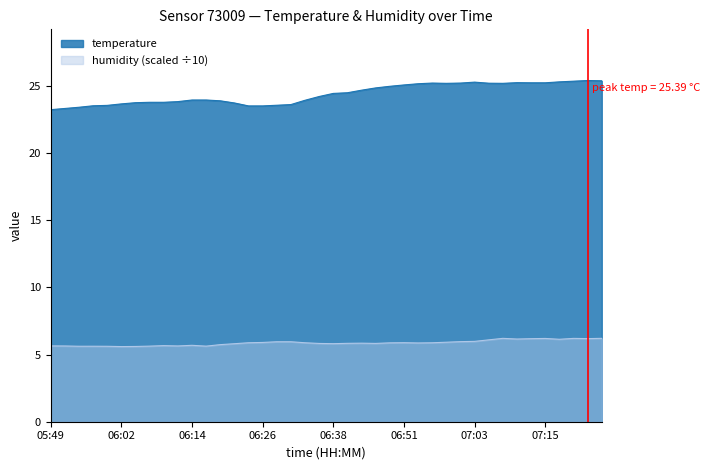

Reading left to right, transcribe all the data shown in this chart.

temperature: 23.2	23.3	23.4	23.5	23.5	23.6	23.7	23.8	23.8	23.8	23.9	23.9	23.9	23.7	23.5	23.5	23.6	23.6	23.9	24.2	24.4	24.5	24.7	24.8	25.0	25.1	25.1	25.2	25.2	25.2	25.3	25.2	25.2	25.2	25.2	25.2	25.3	25.3	25.4	25.4
humidity: 5.6	5.6	5.6	5.6	5.6	5.6	5.6	5.6	5.7	5.6	5.7	5.6	5.7	5.8	5.9	5.9	6.0	6.0	5.9	5.8	5.8	5.8	5.8	5.8	5.9	5.9	5.9	5.9	5.9	6.0	6.0	6.1	6.2	6.2	6.2	6.2	6.1	6.2	6.2	6.2